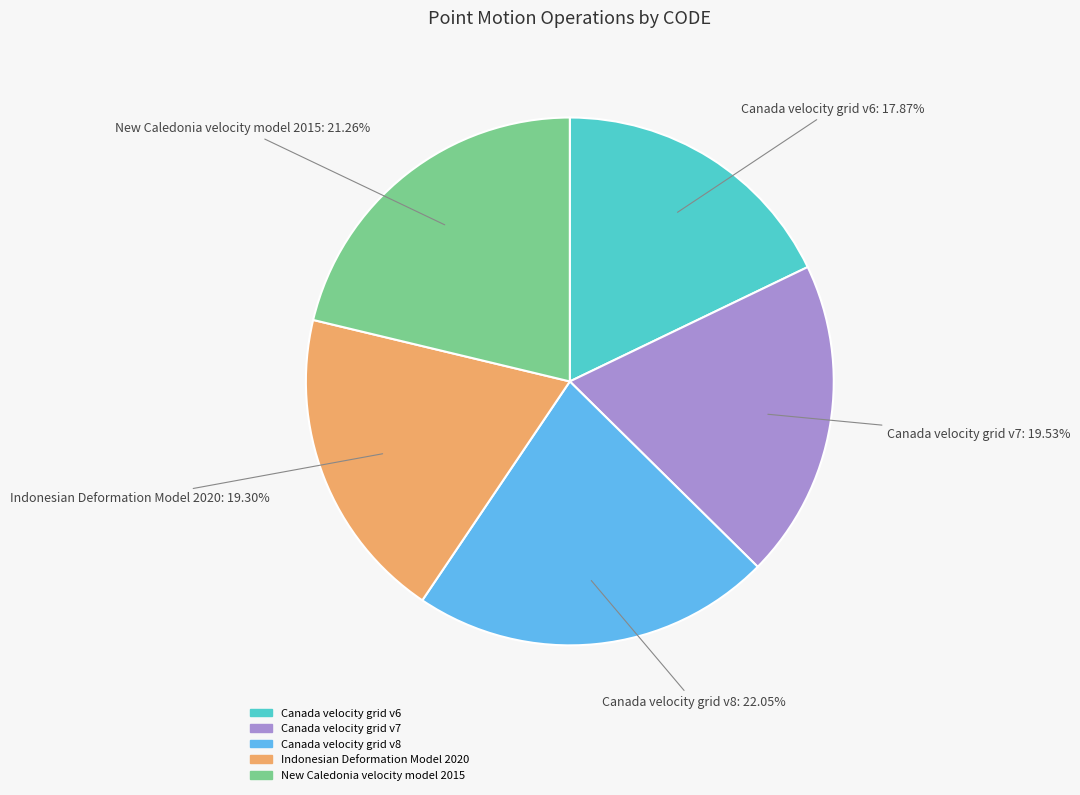

How many segments does this pie chart have?

5